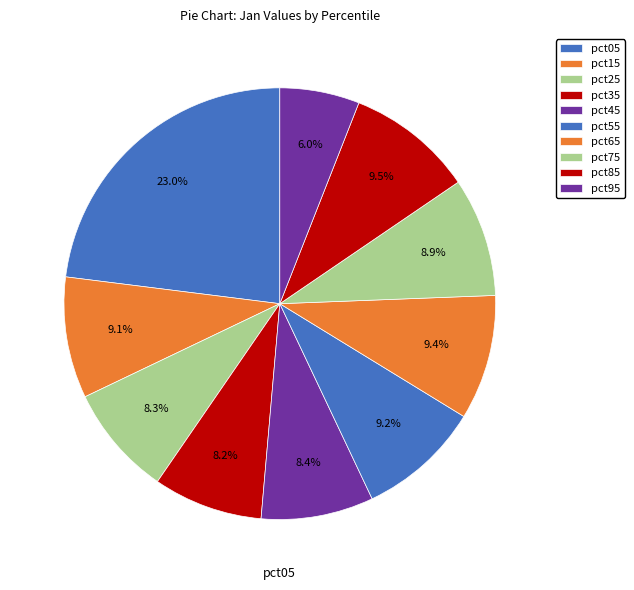

To the nearest percent, what is the difference between the pct55 and pct95 slice percentages?

3%